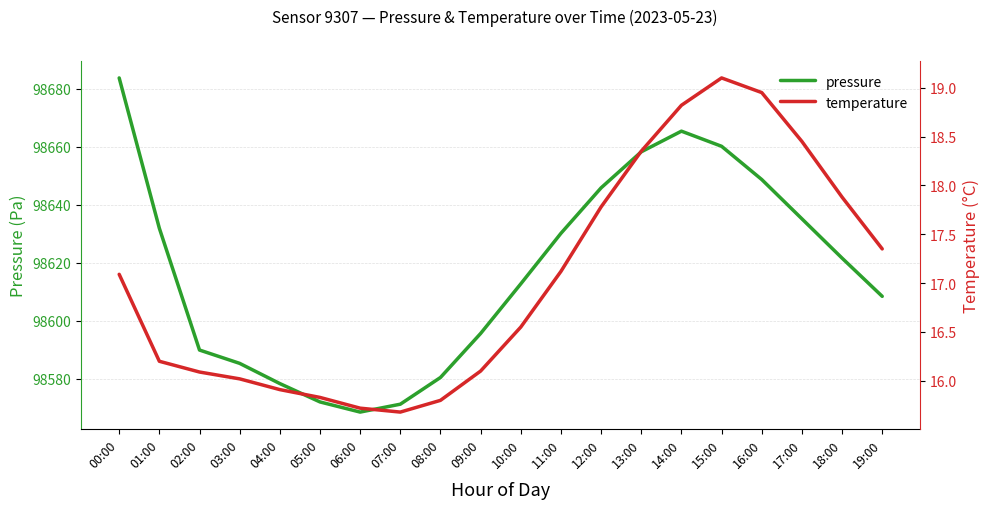

At which label is pressure closest to 98626?

11:00